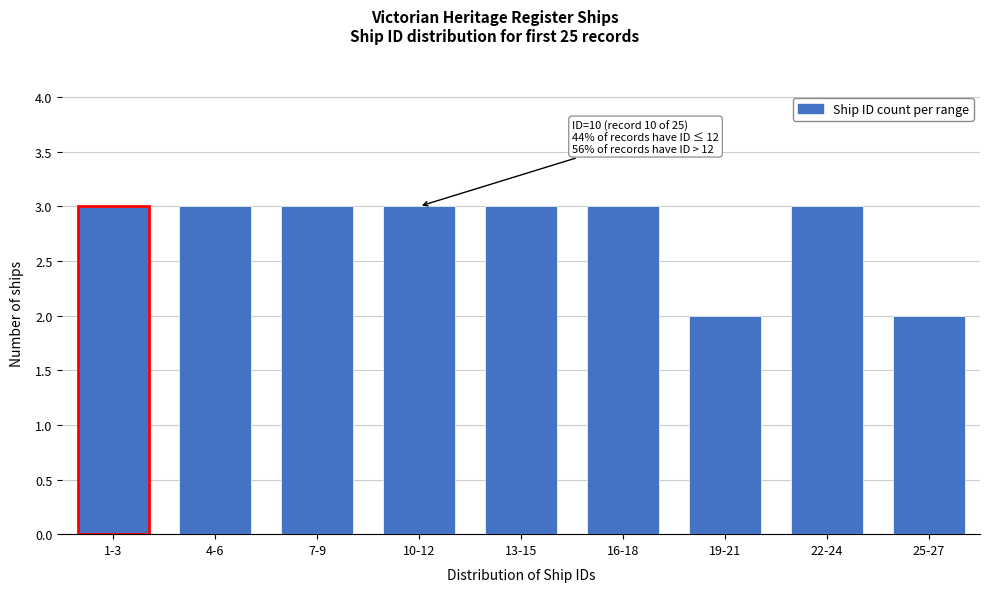

Reading left to right, what are all the values shown in this chart?

3	3	3	3	3	3	2	3	2